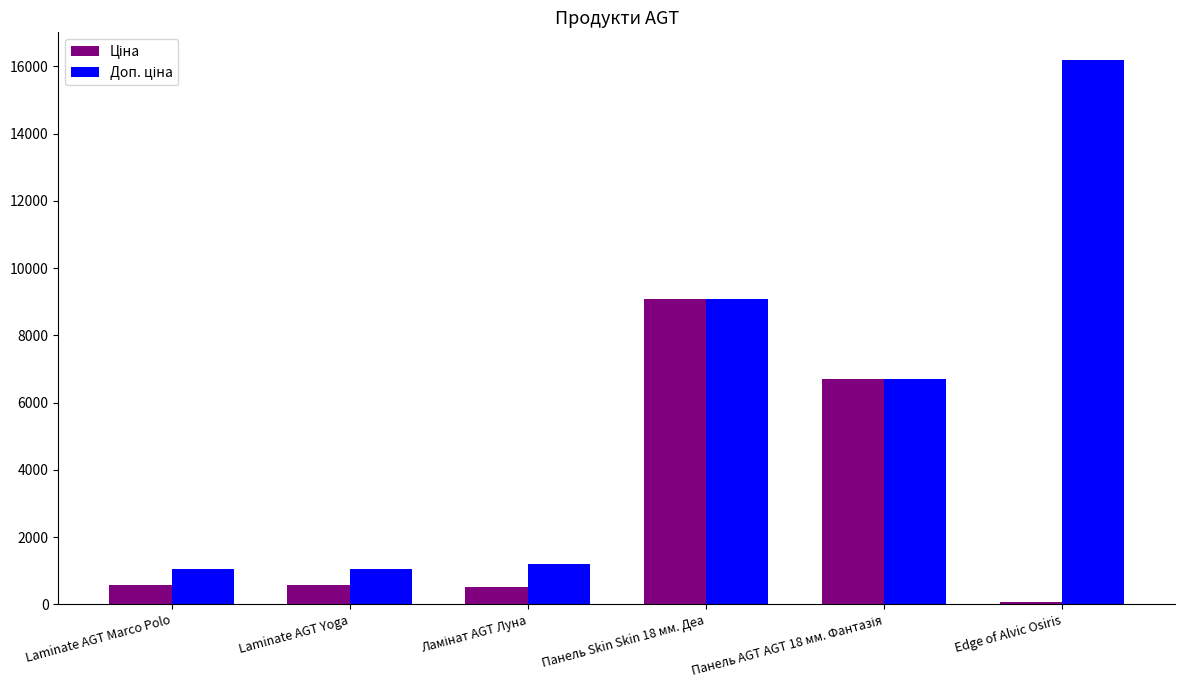

At which category is the sum across all series the highest?

Панель Skin Skin 18 мм. Деа